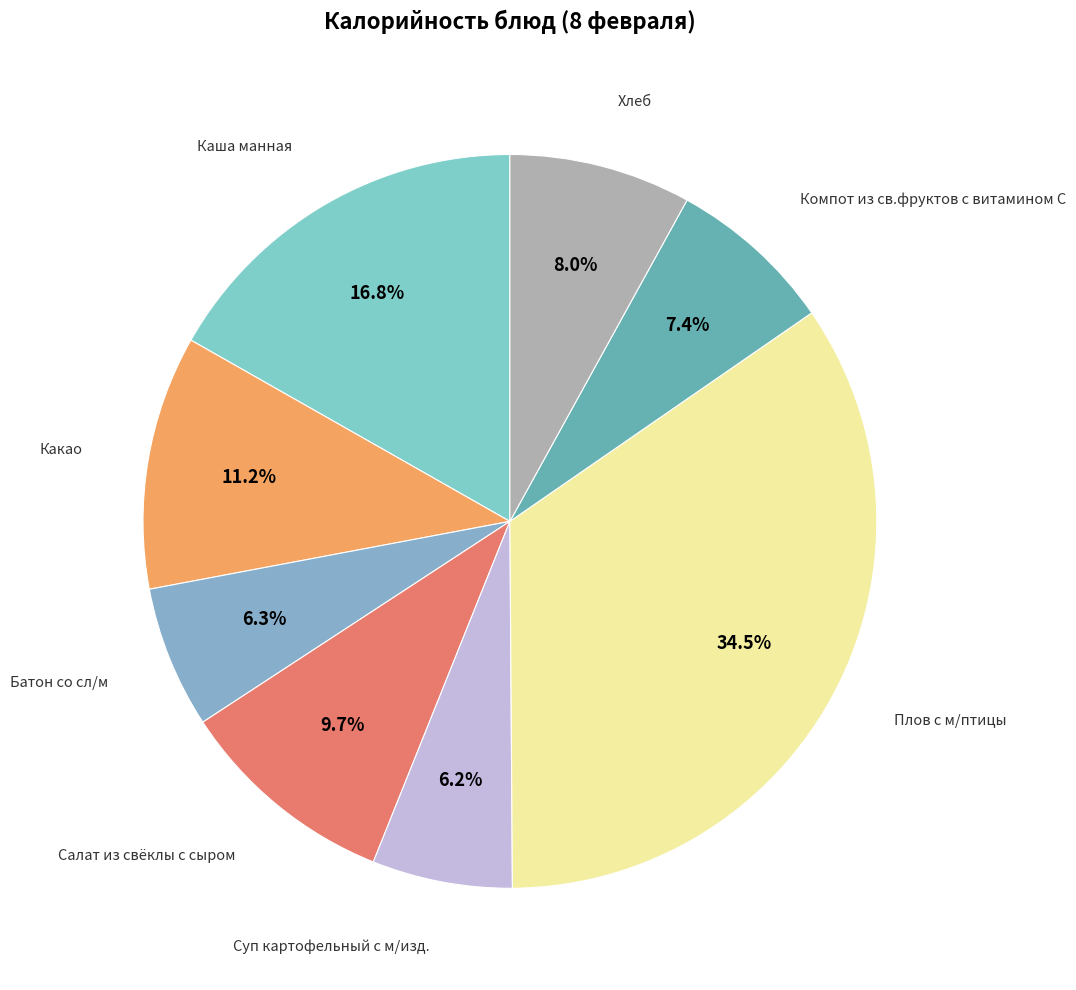

Is the sum of Салат из свёклы с сыром and Батон со сл/м greater than half?

No